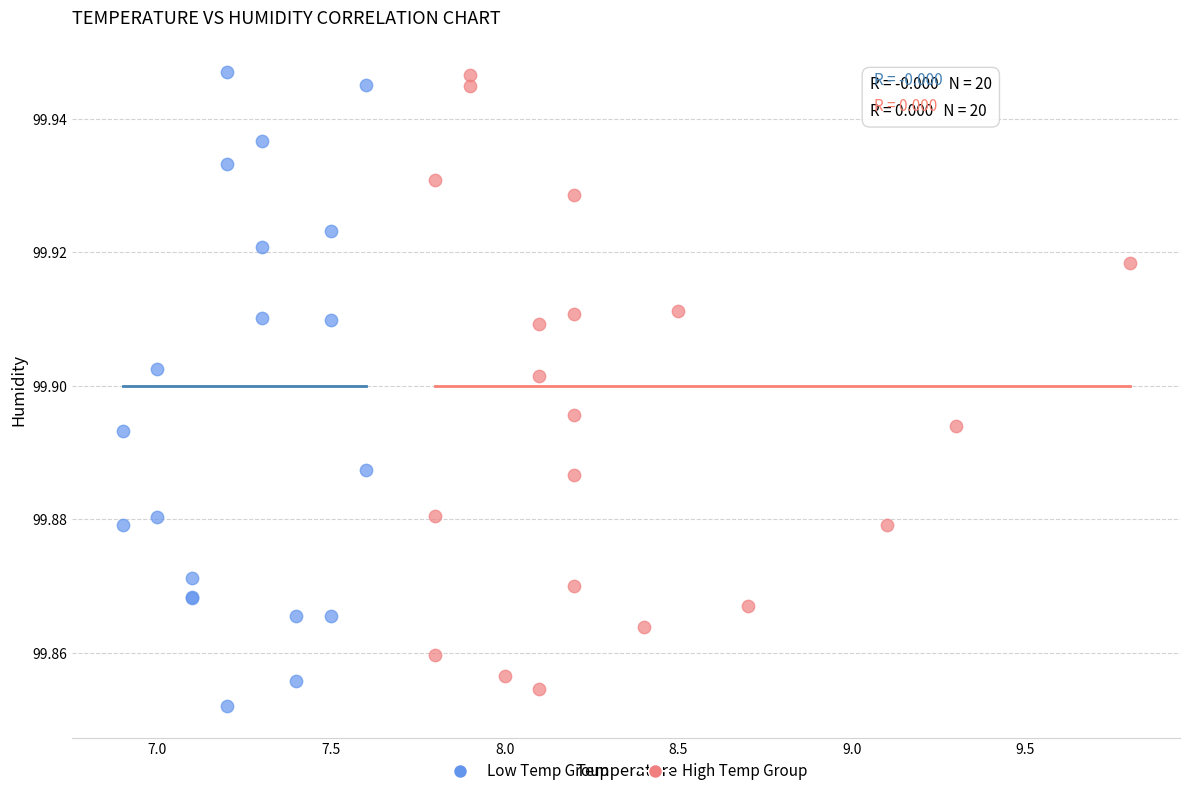

What are all the series names shown in the legend?

Low Temp Group, High Temp Group